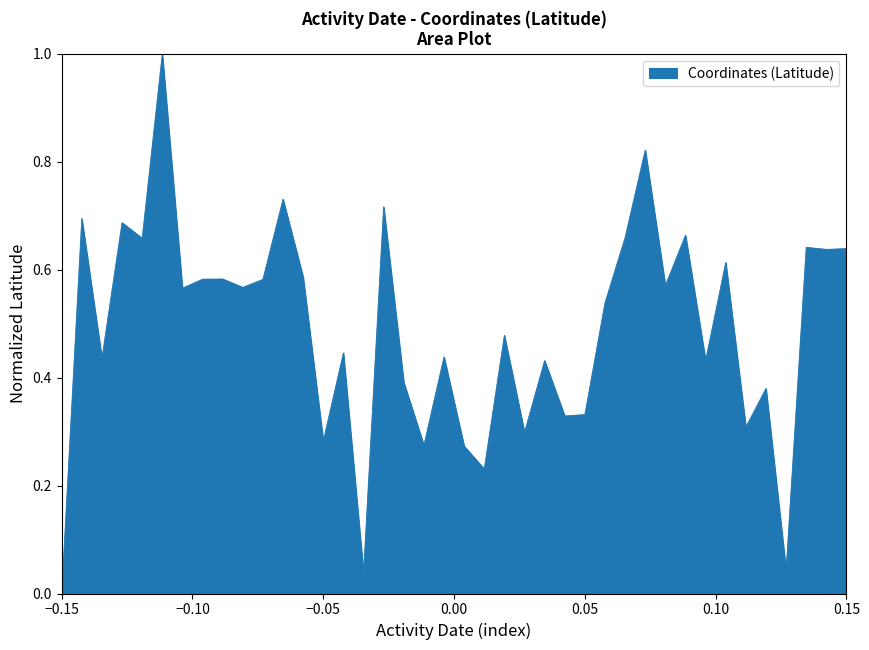

What is the maximum value shown in the chart?

1.0